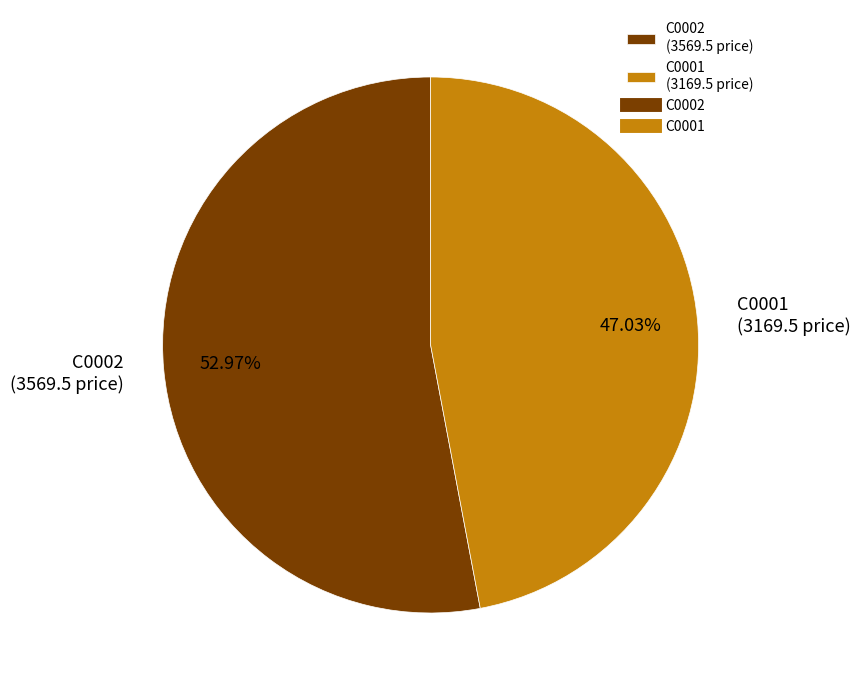

To the nearest percent, what is the combined percentage of C0001 and C0002?

100%